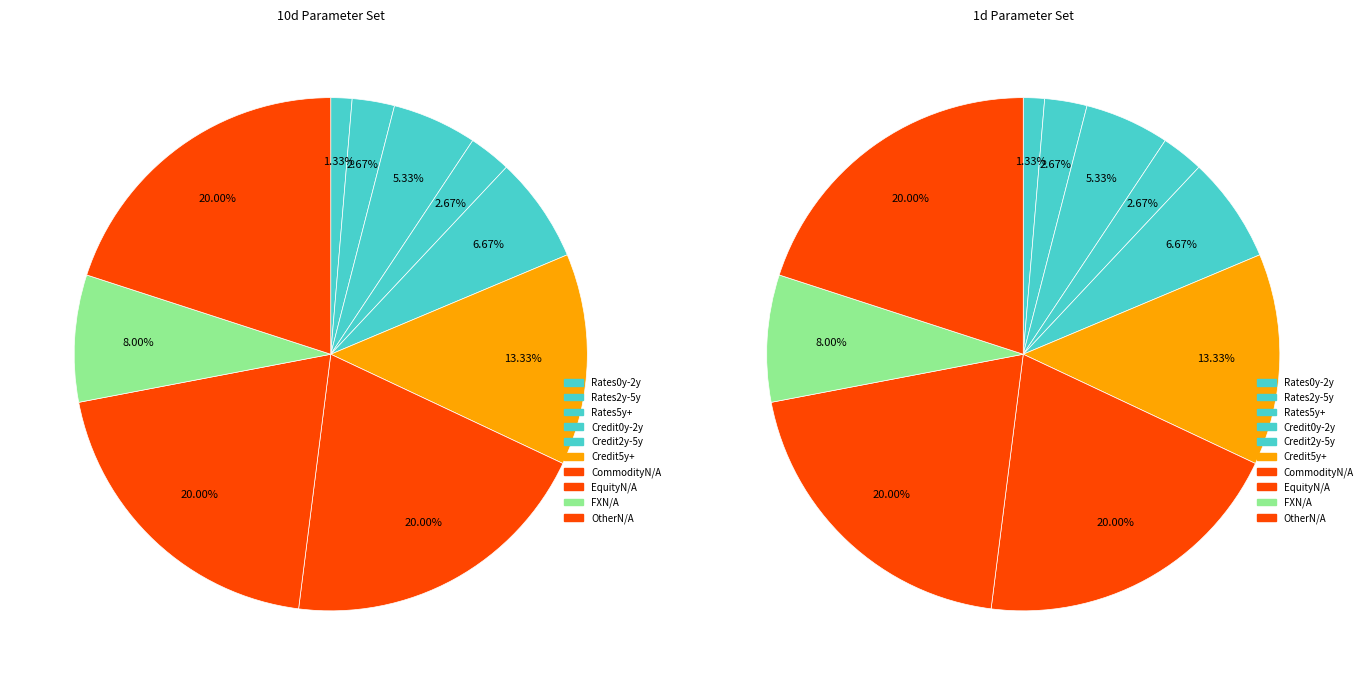

What percentage is NOT represented by Rates5y+?

94.7%